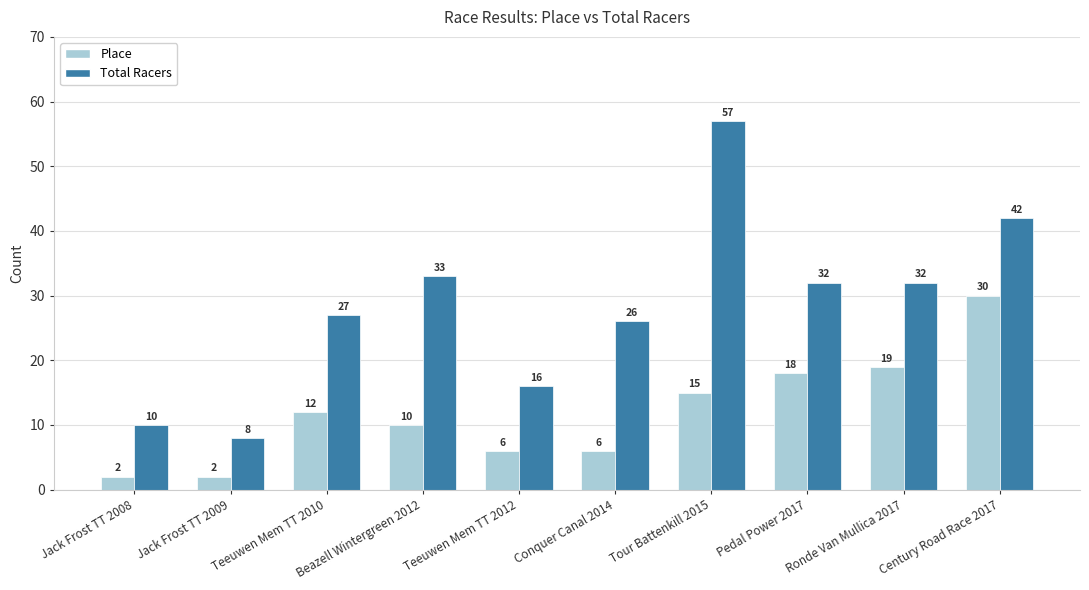

Which label corresponds to the largest value in the chart?

Tour Battenkill 2015